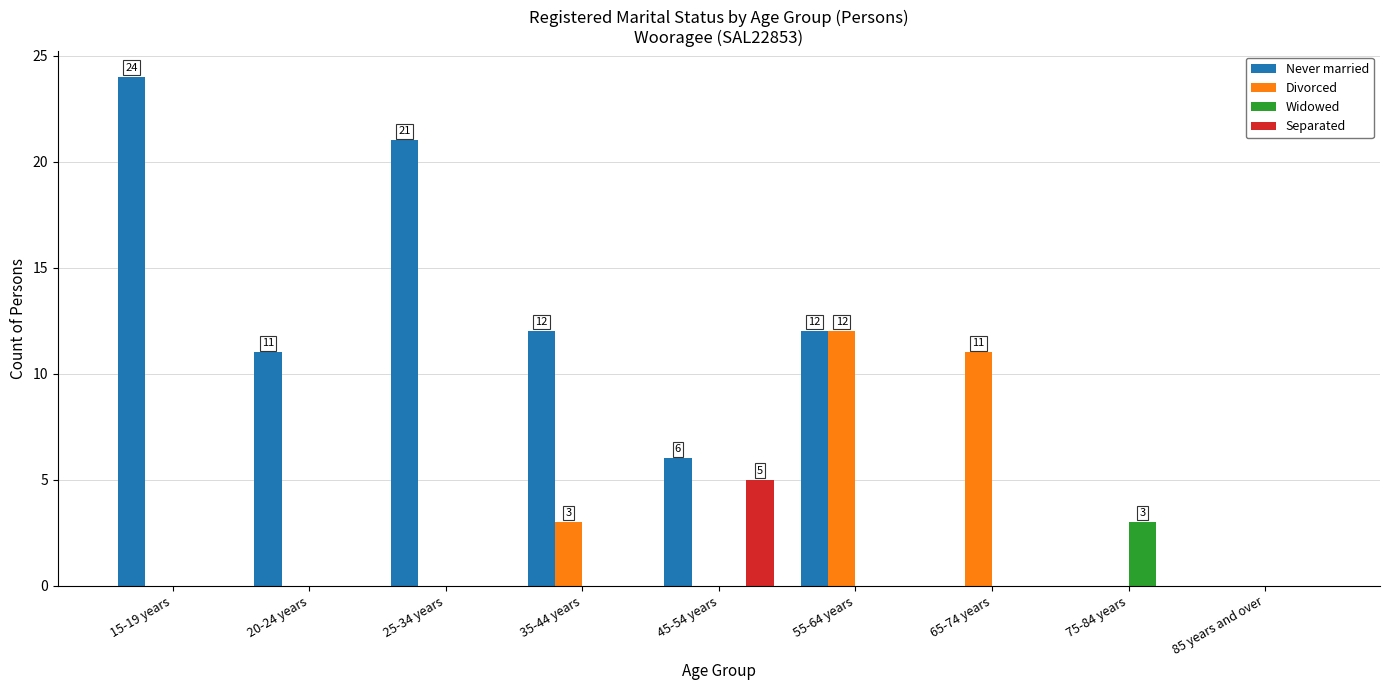

Is the value of Separated at 20-24 years greater than the value of Never married at 15-19 years?

No